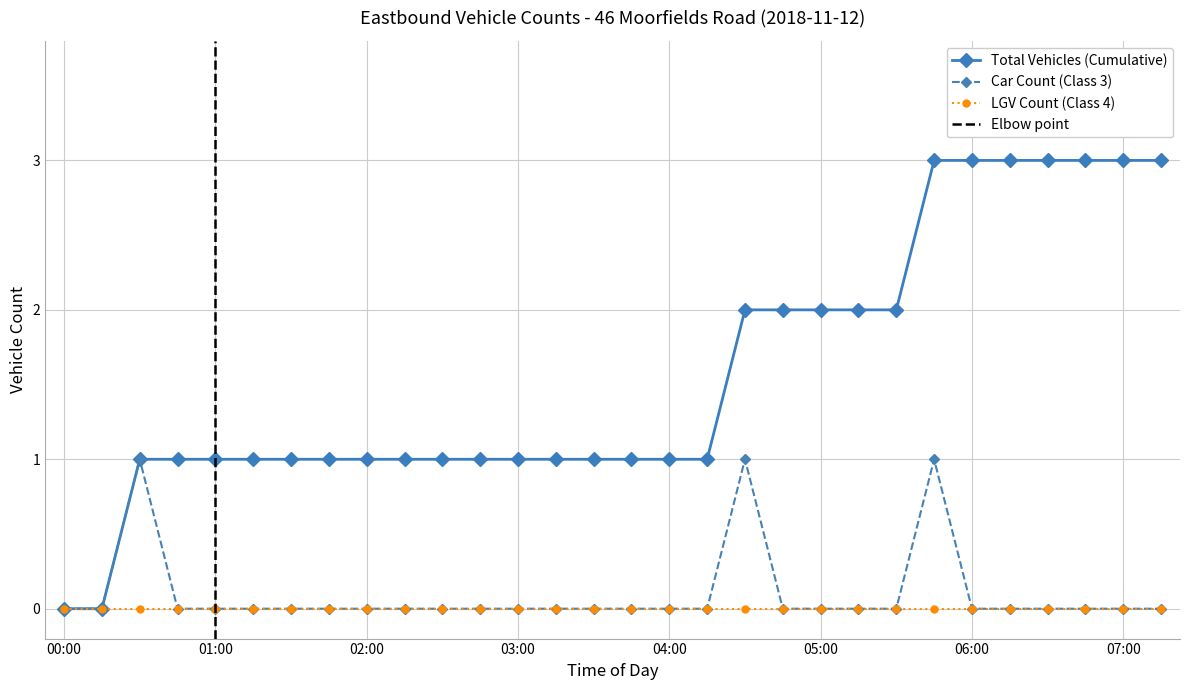

True or false: Car Count (Class 3) has more than 1 points higher than both neighbors.

True